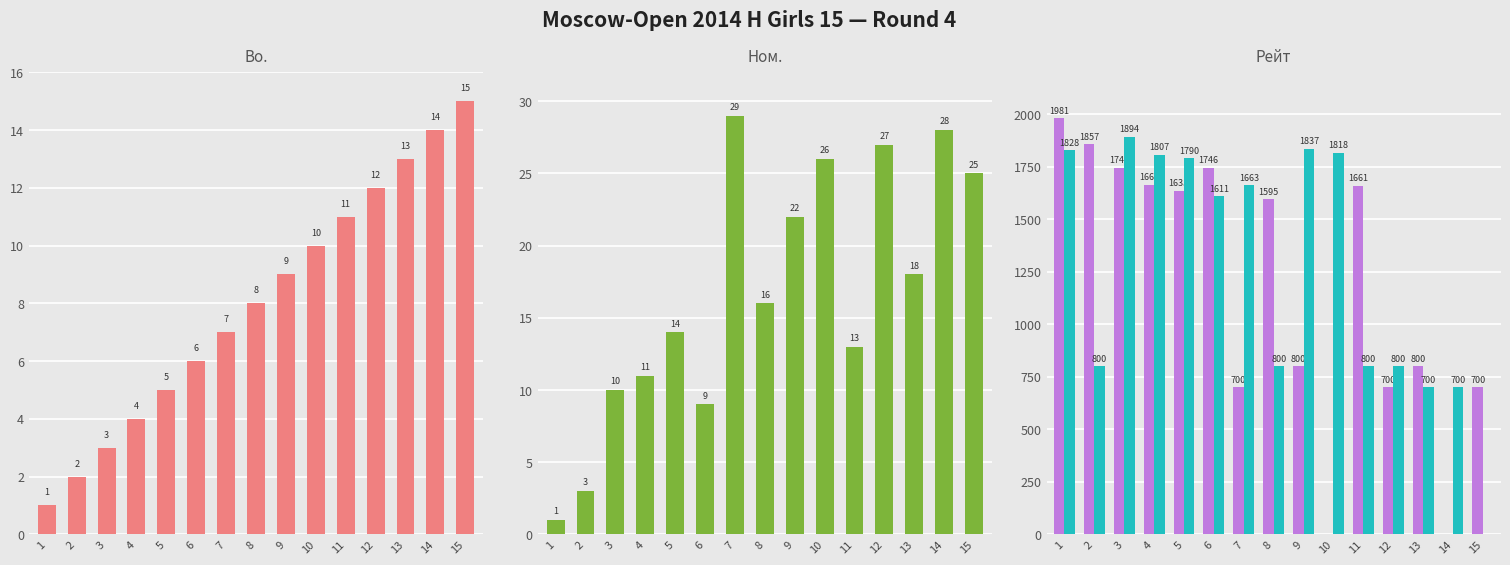

At which category is the sum across all series the highest?

1